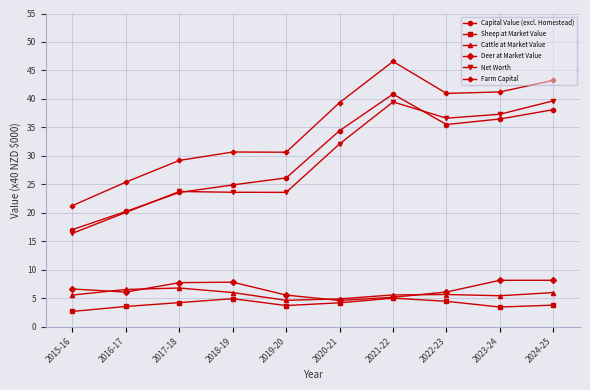

What is the difference between the second highest and minimum values in the Net Worth series?

23.1